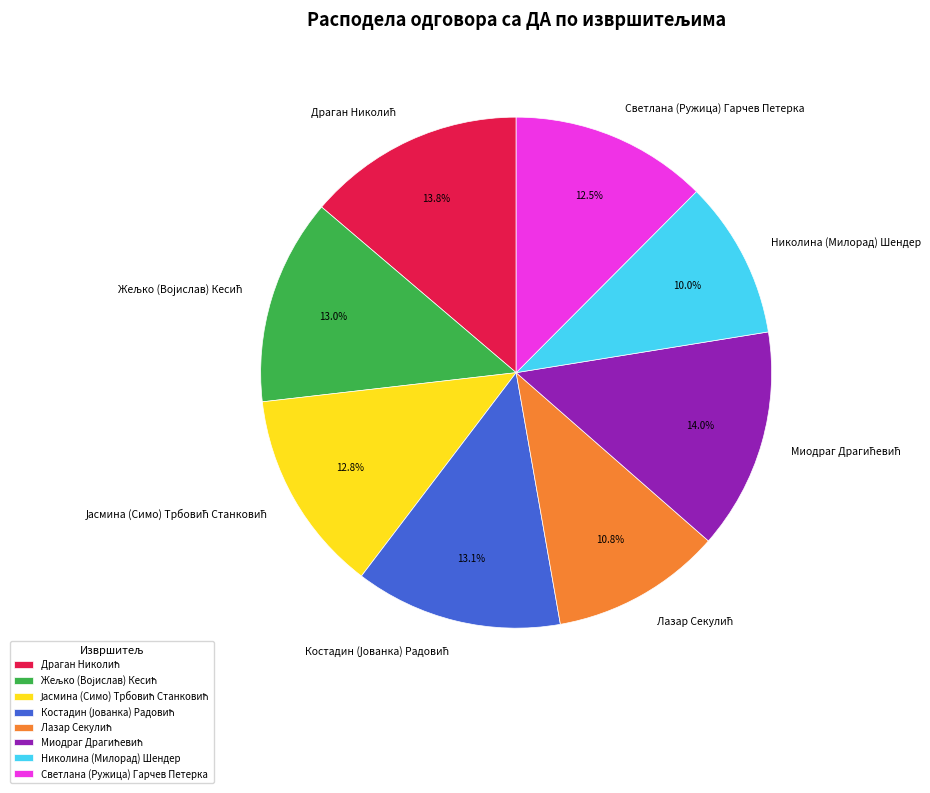

Which category has the smallest portion of the pie?

Николина (Милорад) Шендер